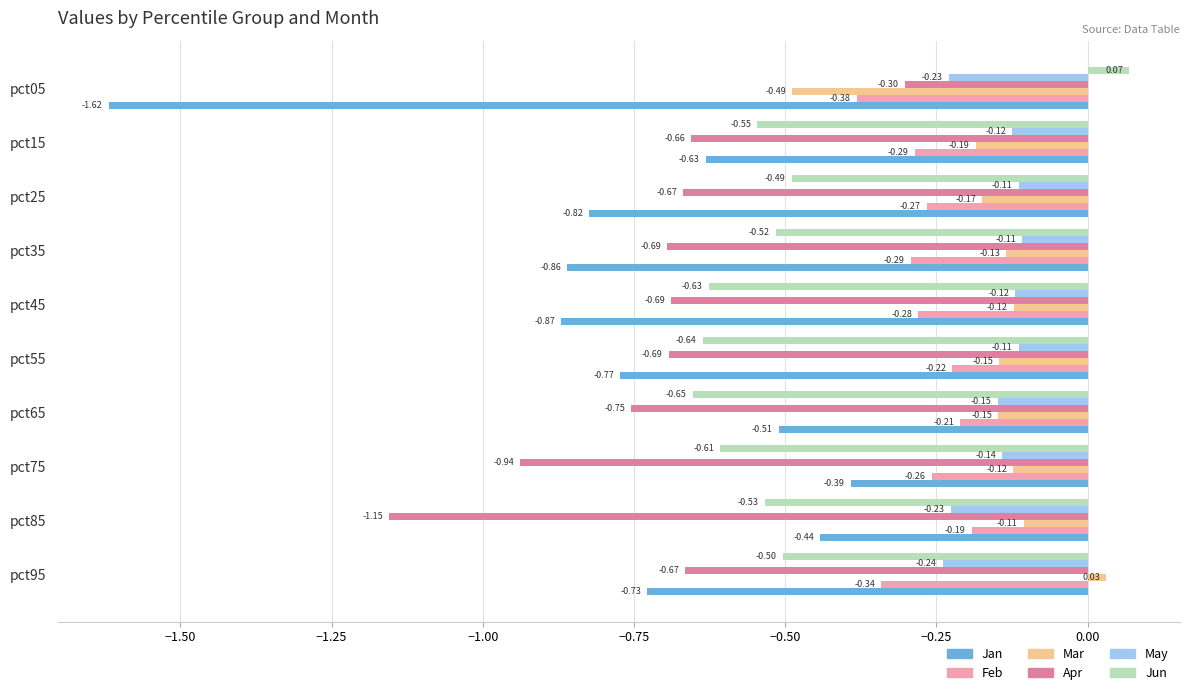

List the series in order of their peak value, highest first.

Jun, Mar, May, Feb, Apr, Jan